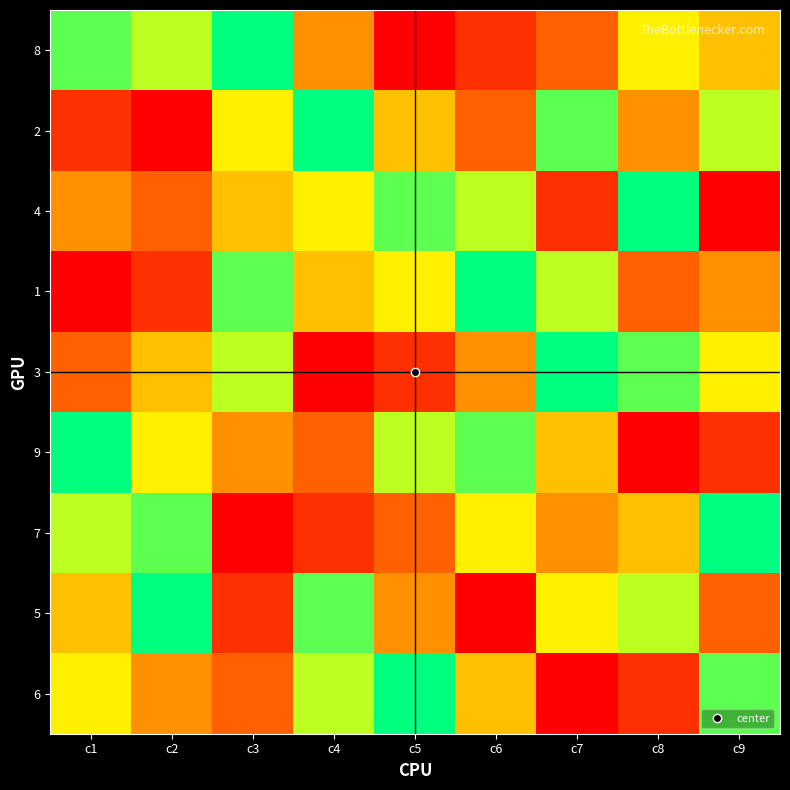

Which has a higher value, c3 or c2?

c3